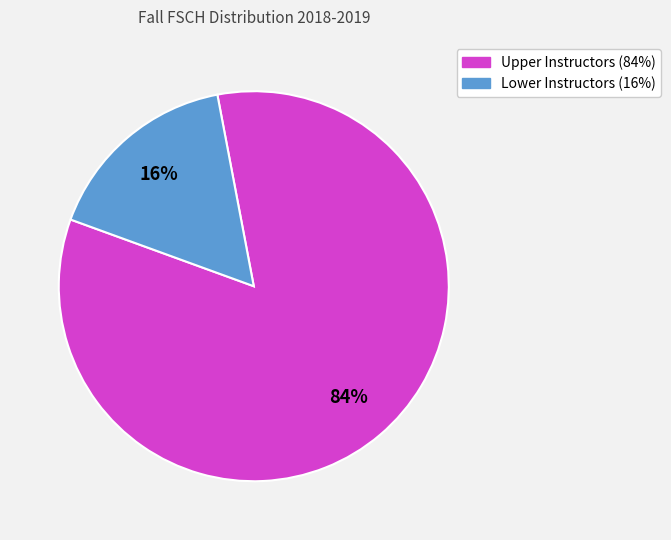

To the nearest percent, what is the average slice percentage?

50%